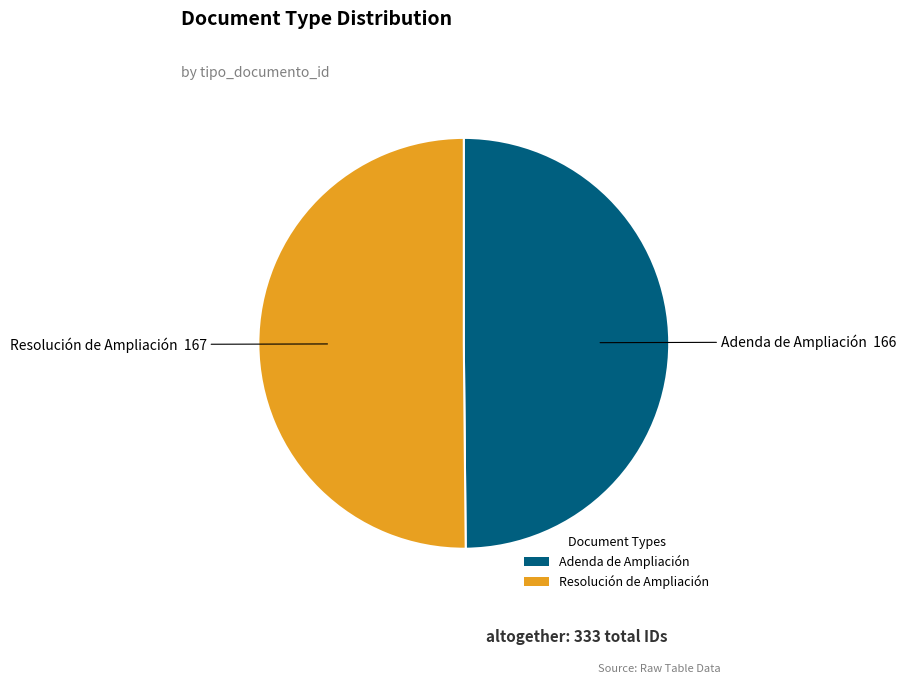

What is the ratio of the value at Resolución de Ampliación to the value at Adenda de Ampliación?

1.0